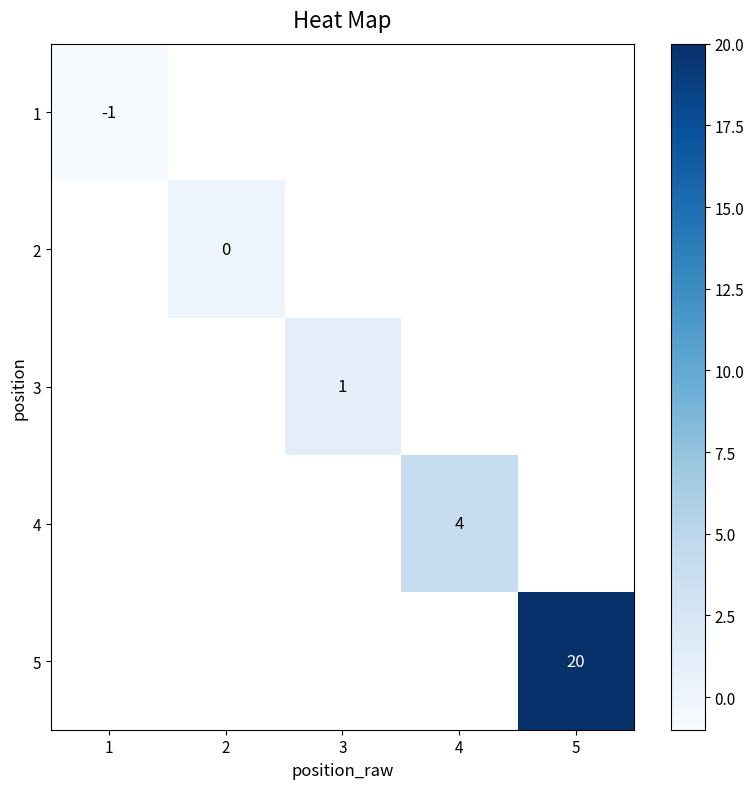

Is the value of 3 at 3 greater than the value of 2 at 2?

Yes